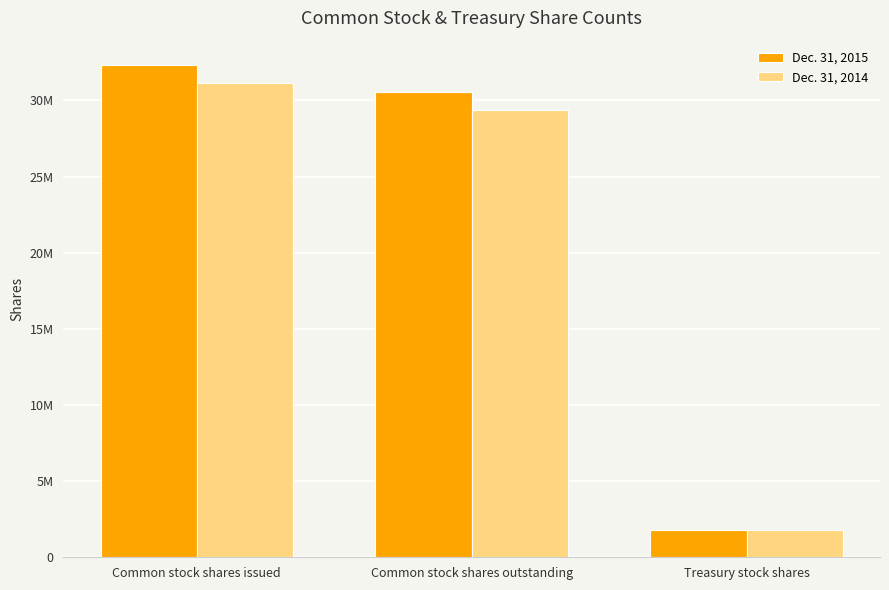

What are all the series names shown in the legend?

Dec. 31, 2015, Dec. 31, 2014